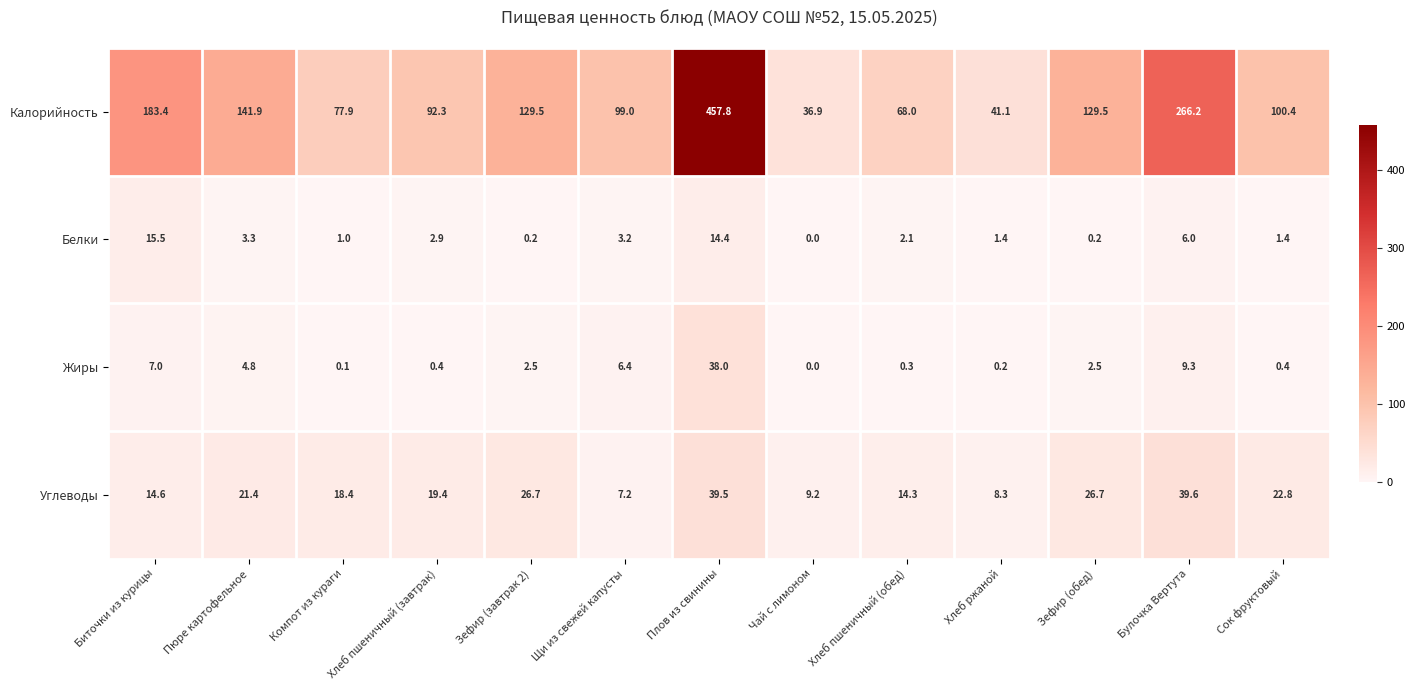

Where is Жиры nearest to the value 19?

Булочка Вертута